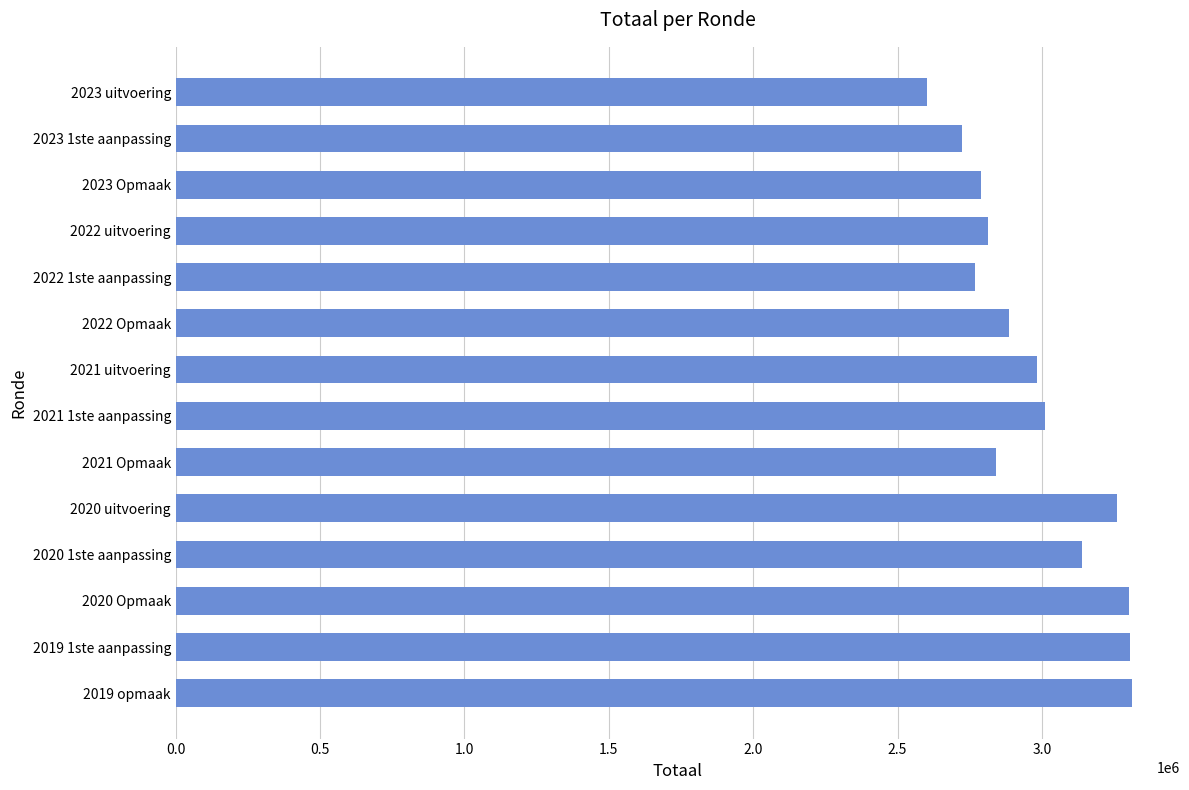

Approximately how many times larger is the value at 2022 uitvoering compared to 2021 Opmaak?

1.0